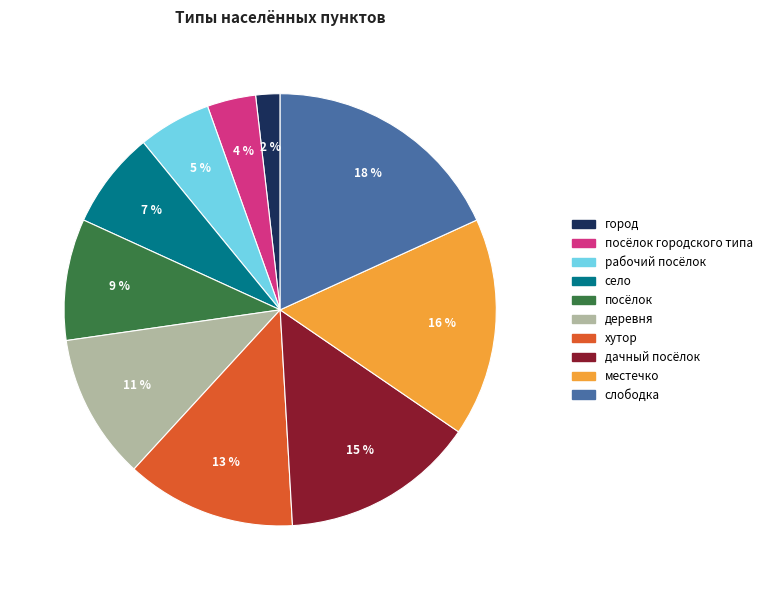

To the nearest percent, what is the difference between the largest and smallest slice percentages?

16%